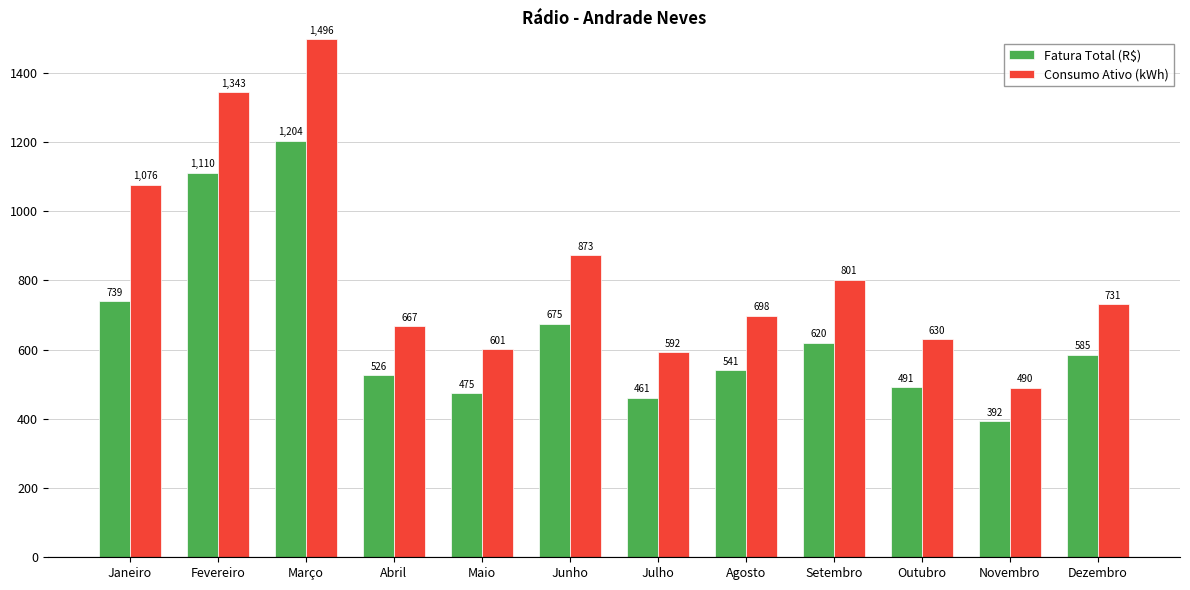

At which category is the sum across all series the highest?

Março